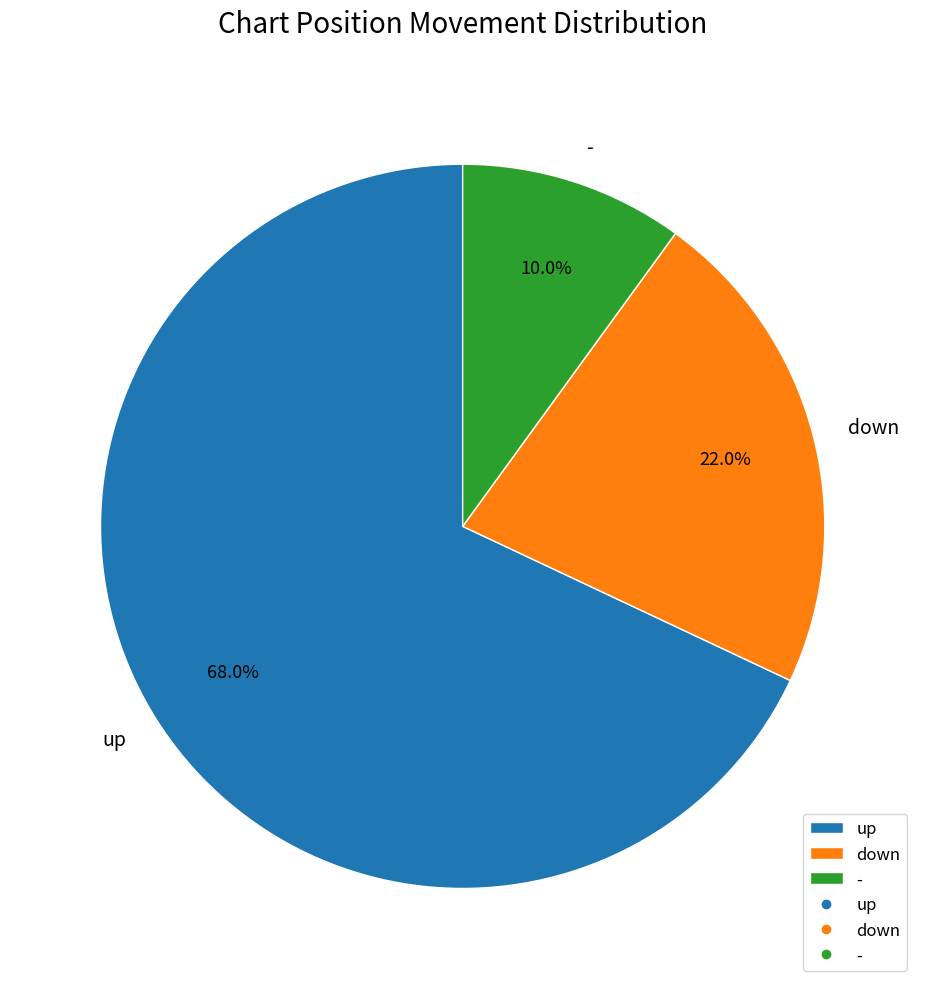

To the nearest percent, what portion does up represent?

68%